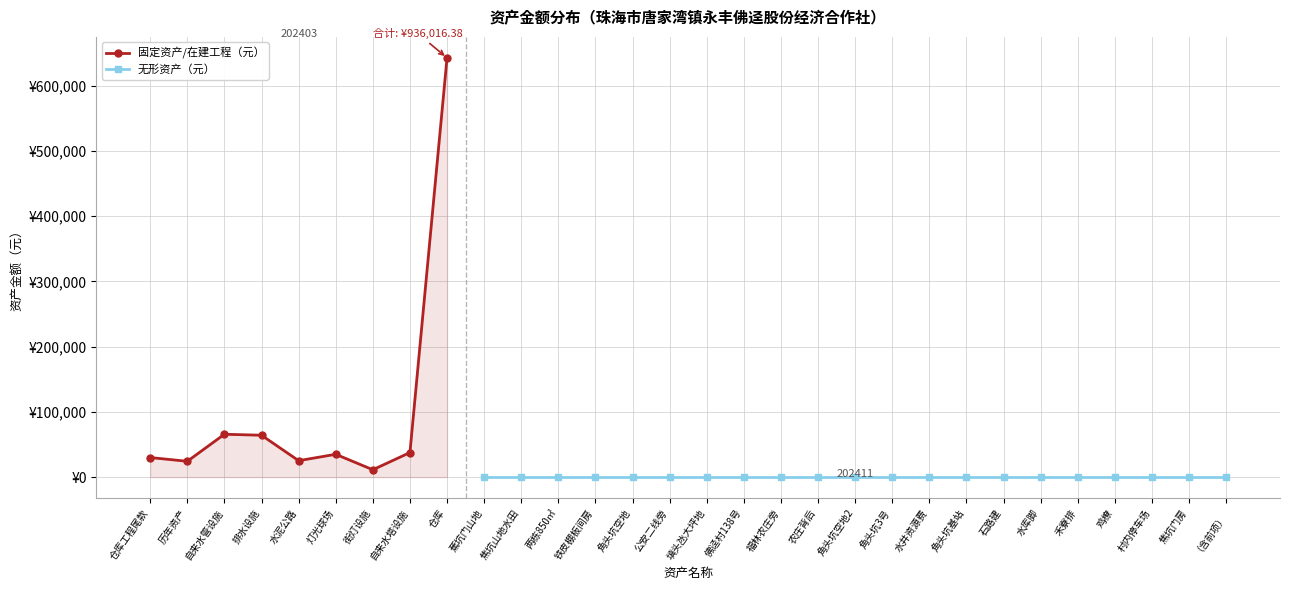

What is the minimum value shown in the chart?

11289.0